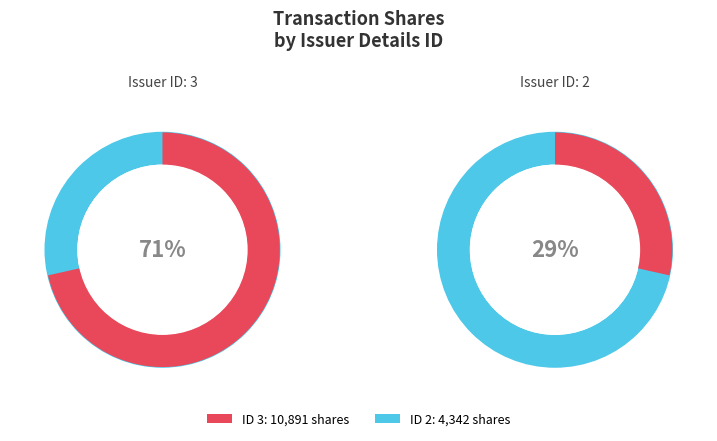

To the nearest percent, what percentage of the pie is 2?

29%